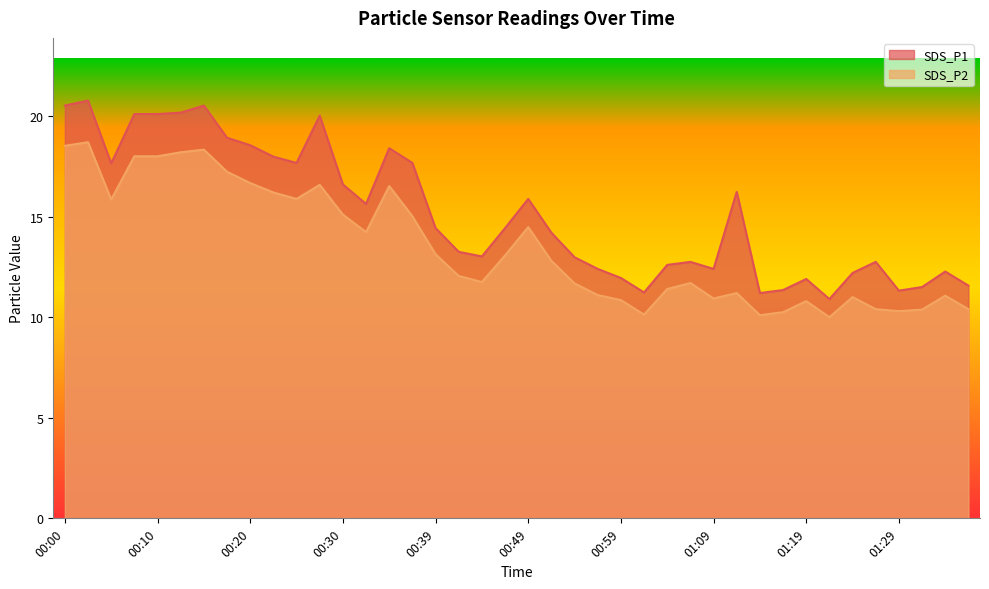

List the series in order of their overall mean, lowest first.

SDS_P2, SDS_P1